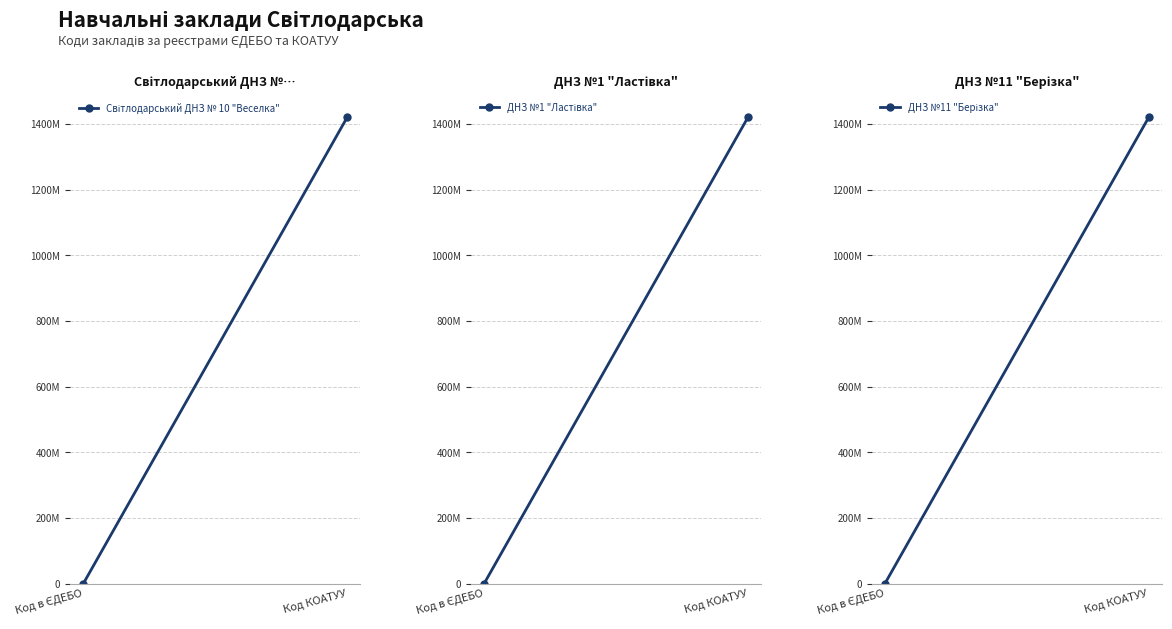

What is the total value across all series at Код в ЄДЕБО?

497907